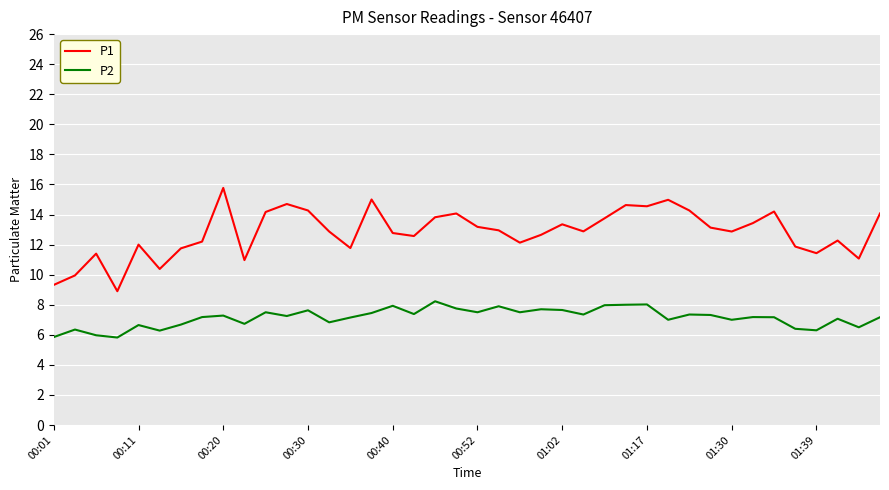

What is the difference between the maximum and minimum values in the P2 series?

2.4